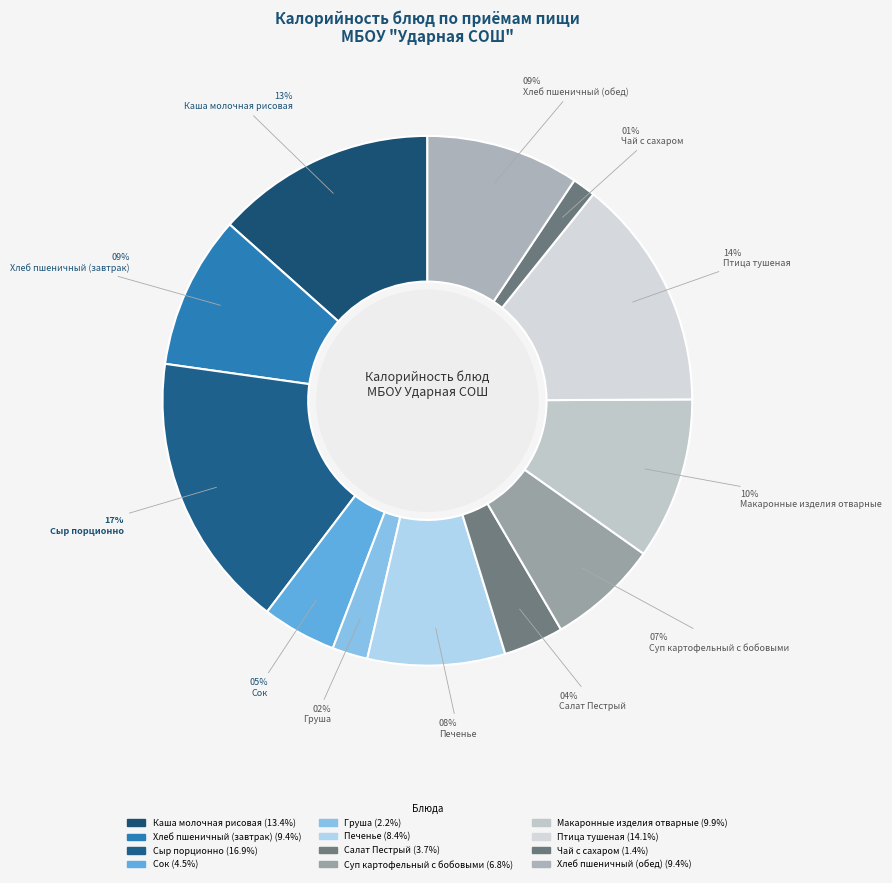

How many segments does this pie chart have?

12